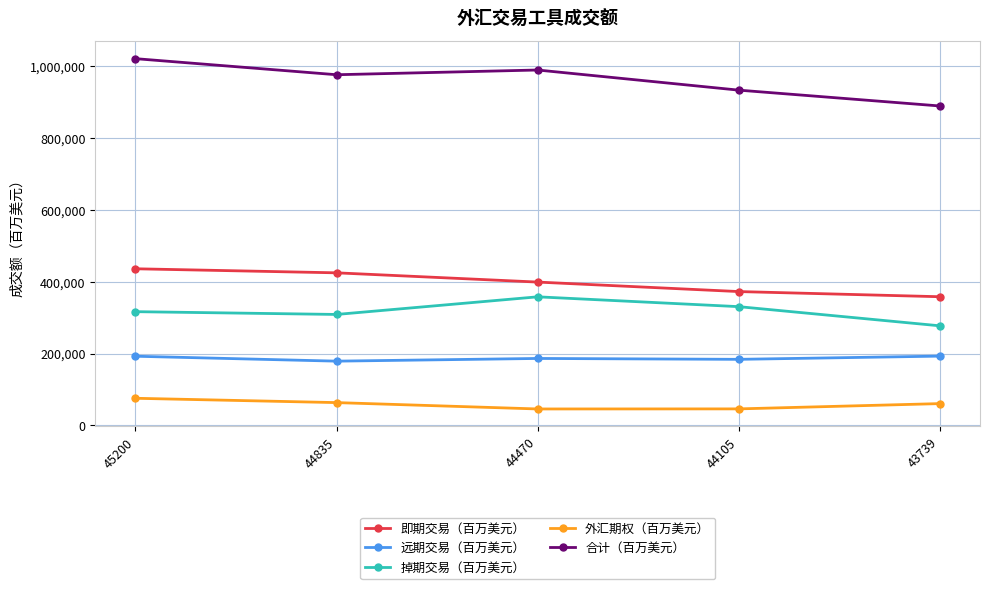

True or false: 掉期交易（百万美元） has a value of 330676 at 44105.

True